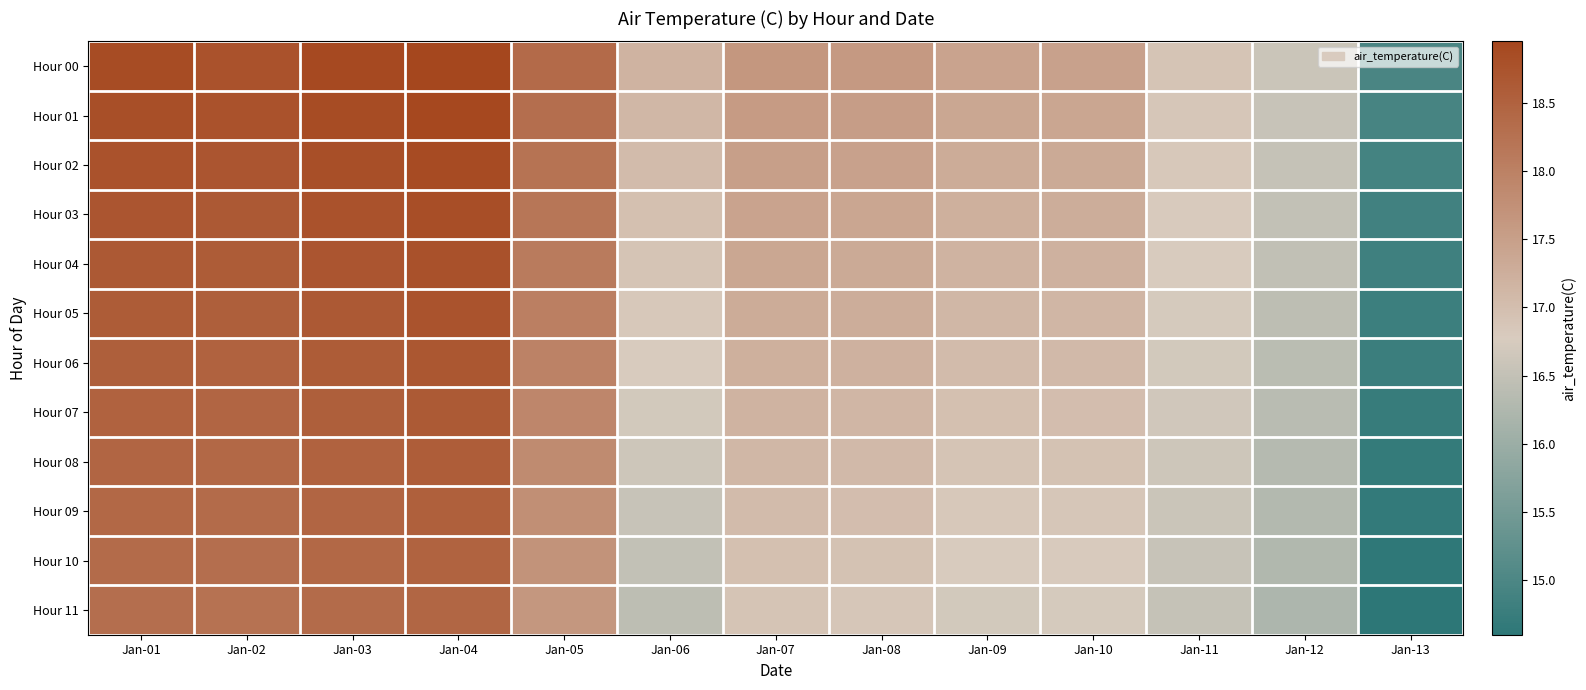

Which has a higher value, Jan-06 or Jan-08?

Jan-08